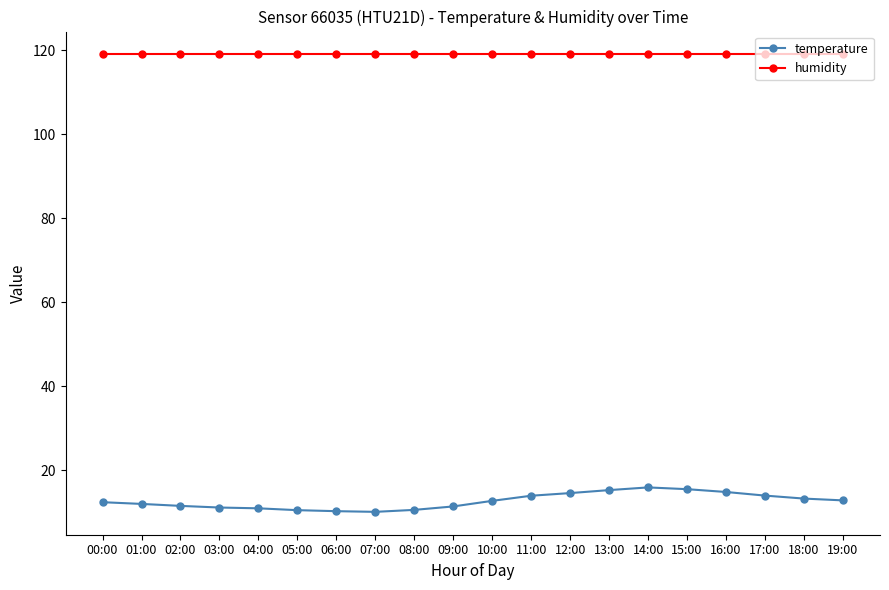

Which series has the widest spread of values?

temperature